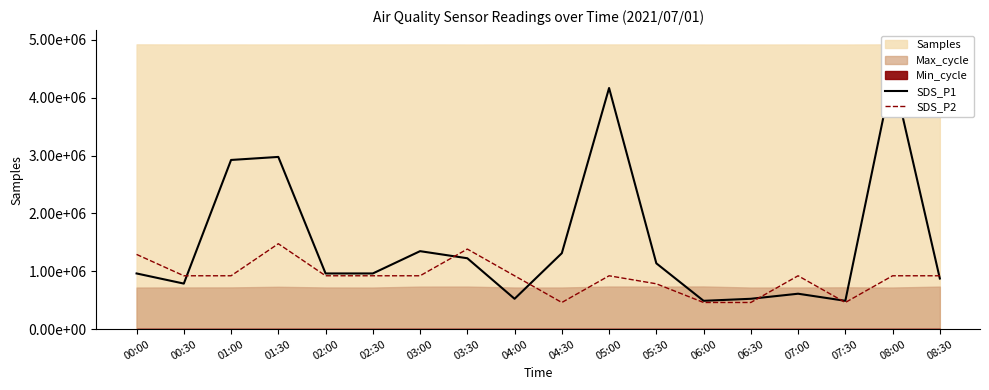

At which label is SDS_P1 closest to 2460067?

01:00